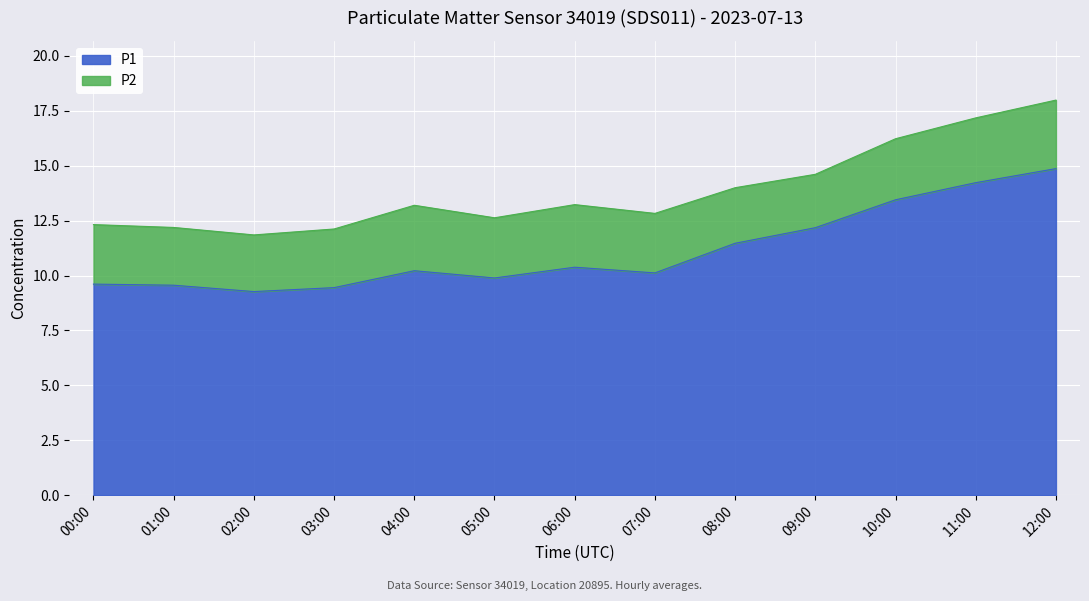

What is the label of the 9th point from the right?

04:00